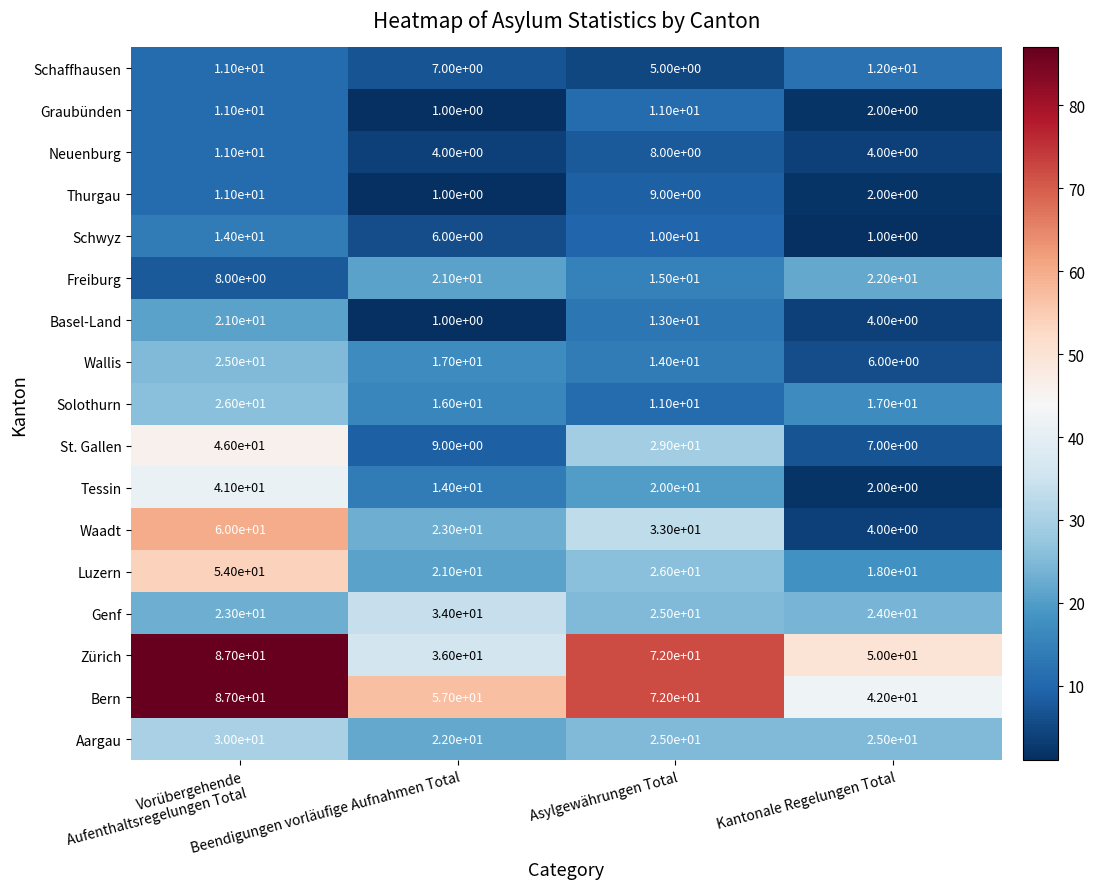

Which series has the widest spread of values?

Waadt